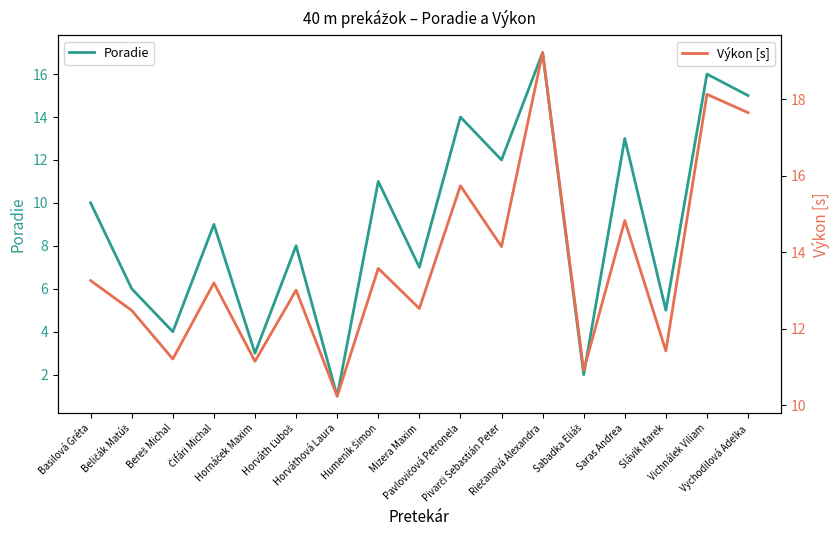

What is the highest value of the Poradie series?

17